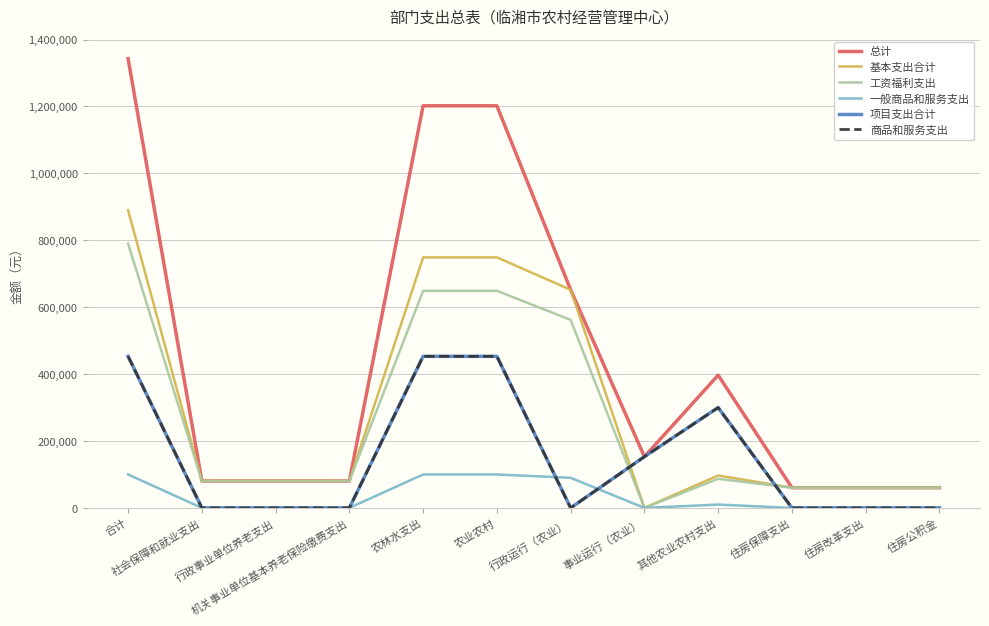

At which label does 工资福利支出 reach its peak?

合计